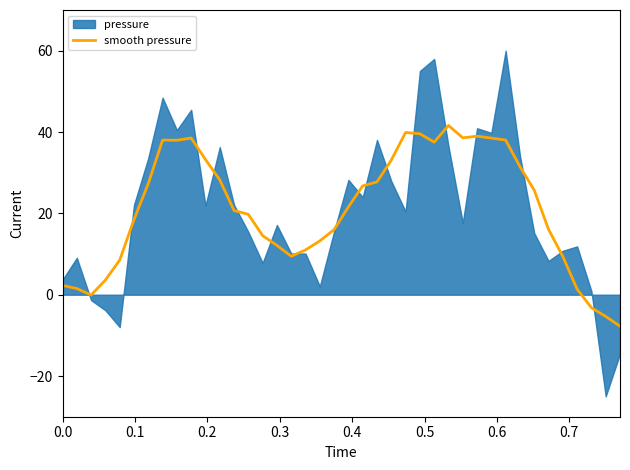

What is the lowest value of the smooth pressure series?

-7.7